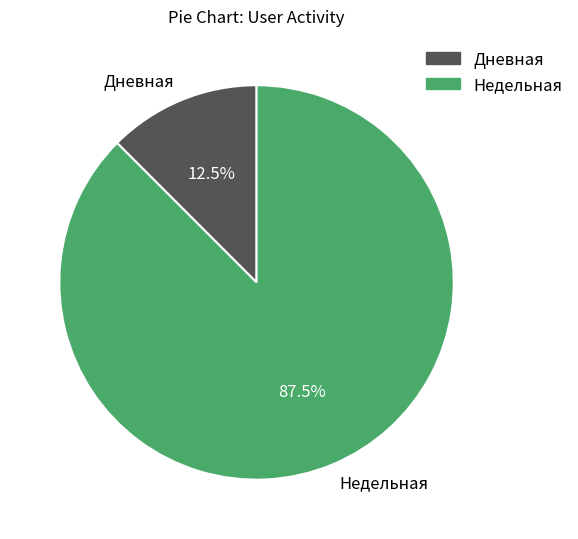

Which has a higher value, Недельная or Дневная?

Недельная